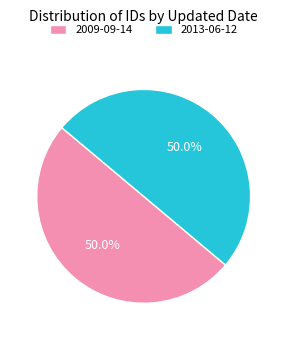

What percentage is the 2013-06-12 slice, to the nearest percent?

50%